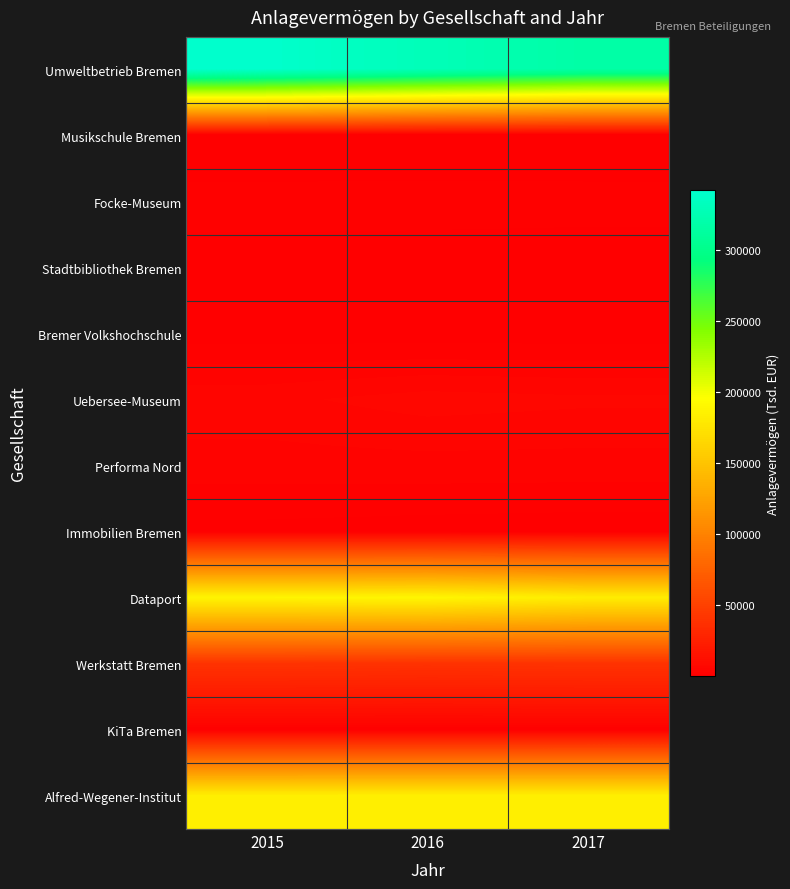

Which series has the largest total across all categories?

Umweltbetrieb Bremen